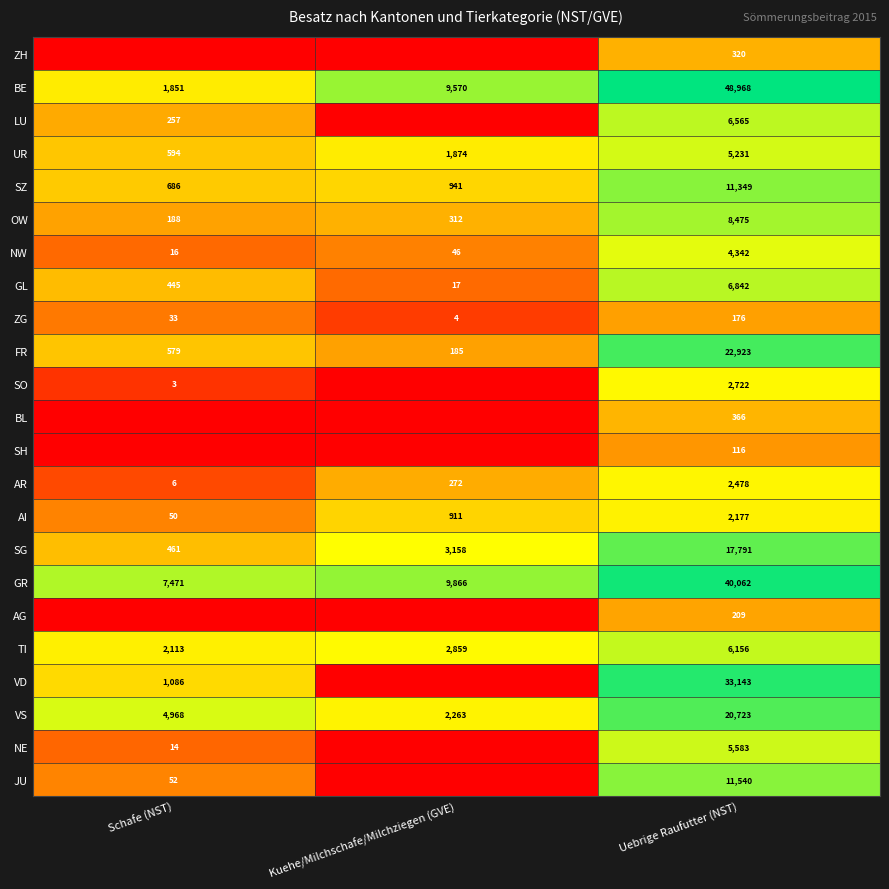

Where is FR nearest to the value 11554?

Schafe (NST)